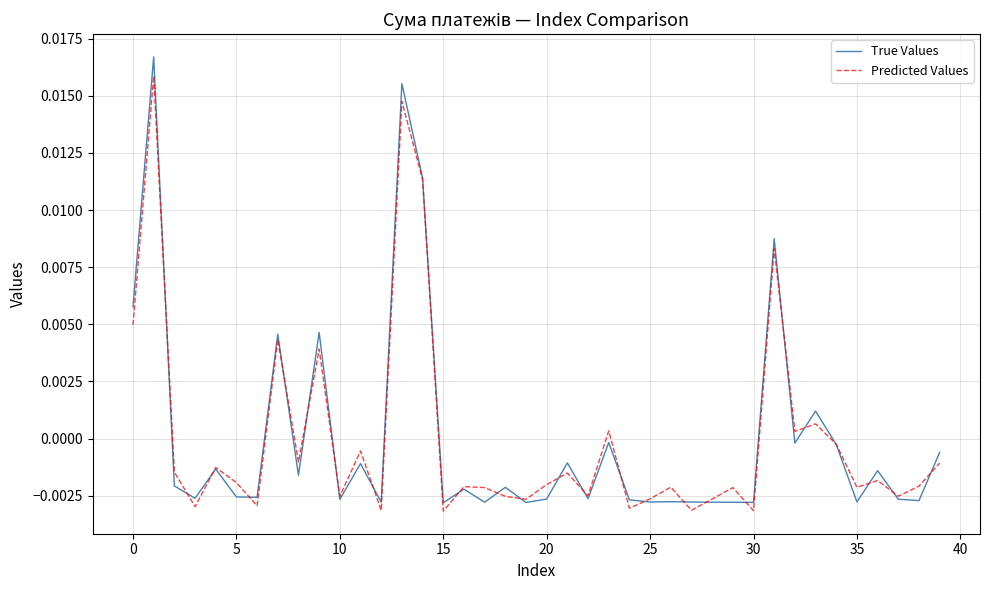

At how many categories does at least one series exceed 0?

10